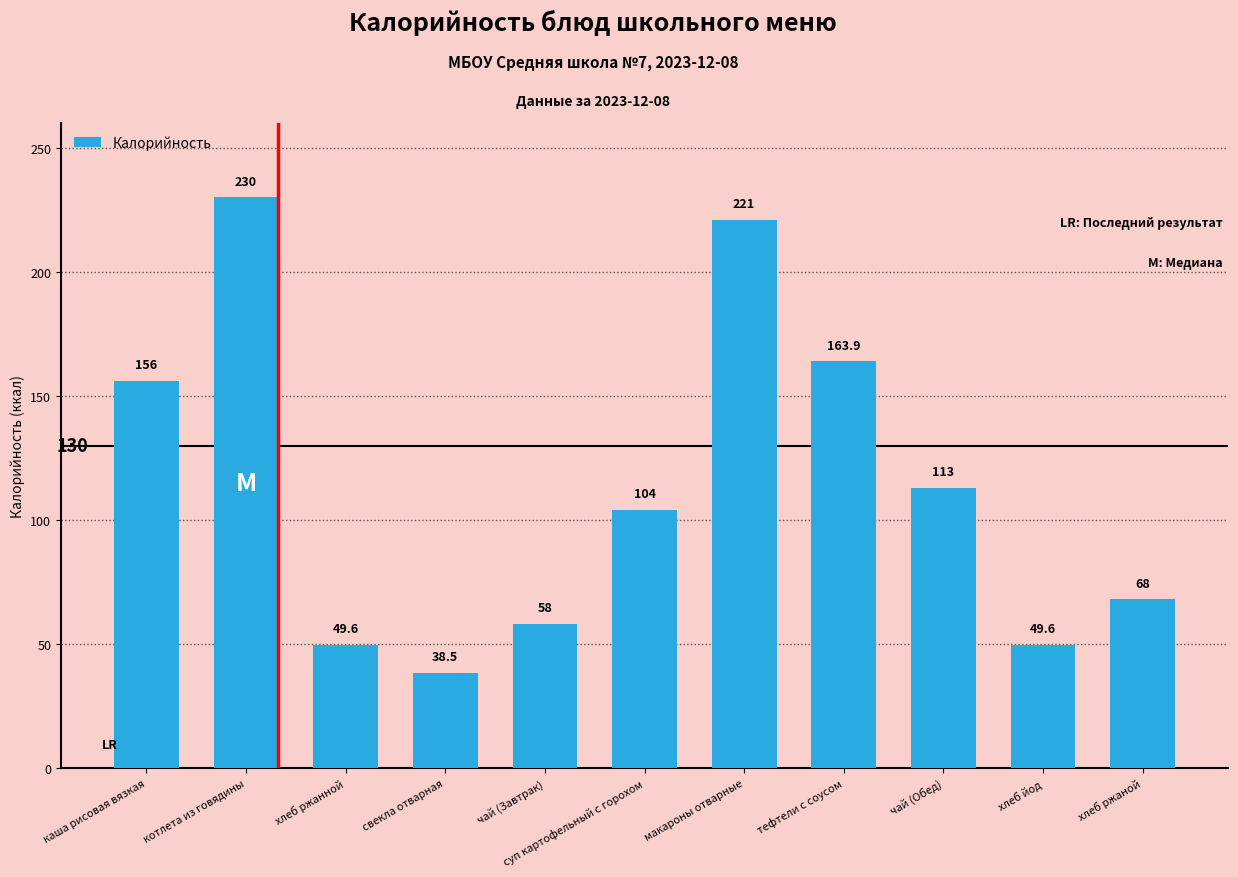

At which label does the data first exceed 104?

каша рисовая вязкая